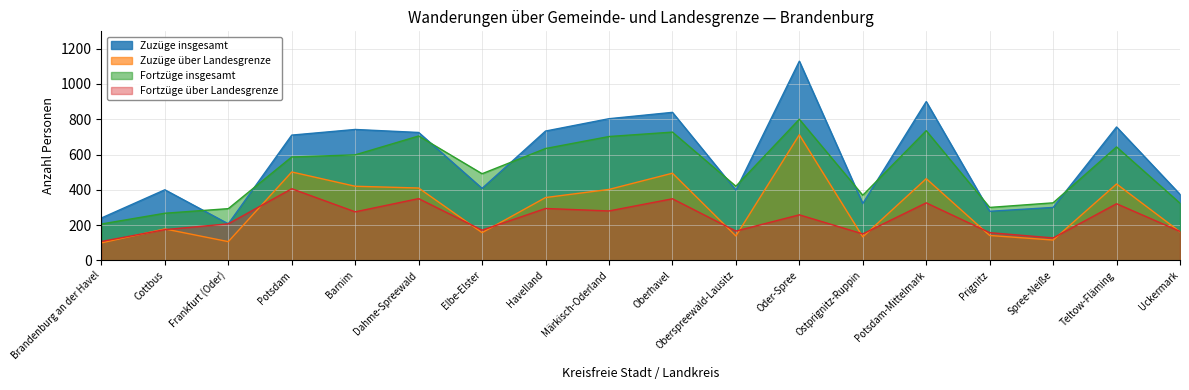

What is the difference between the Fortzüge insgesamt values at Havelland and Oberhavel?

93